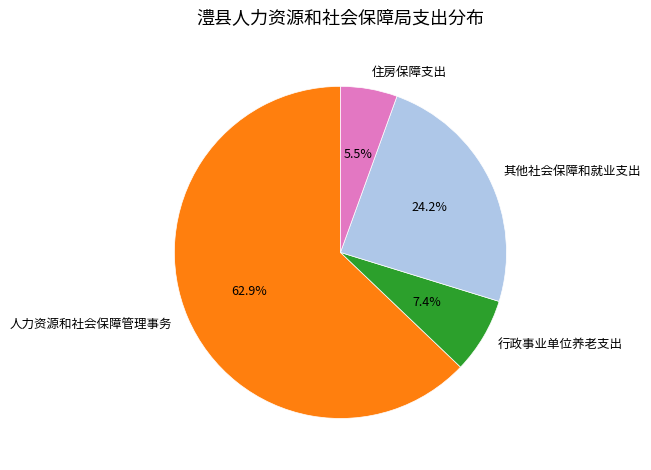

To the nearest percent, what is the difference between the largest and smallest slice percentages?

57%